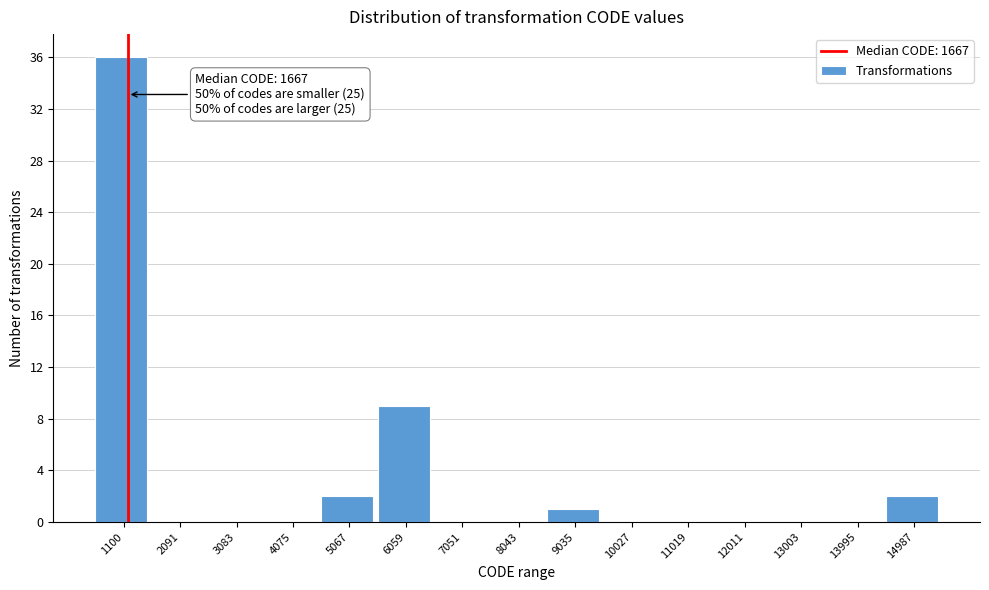

Reading left to right, what are all the values shown in this chart?

1100=36	2091=0	3083=0	4075=0	5067=2	6059=9	7051=0	8043=0	9035=1	10027=0	11019=0	12011=0	13003=0	13995=0	14987=2